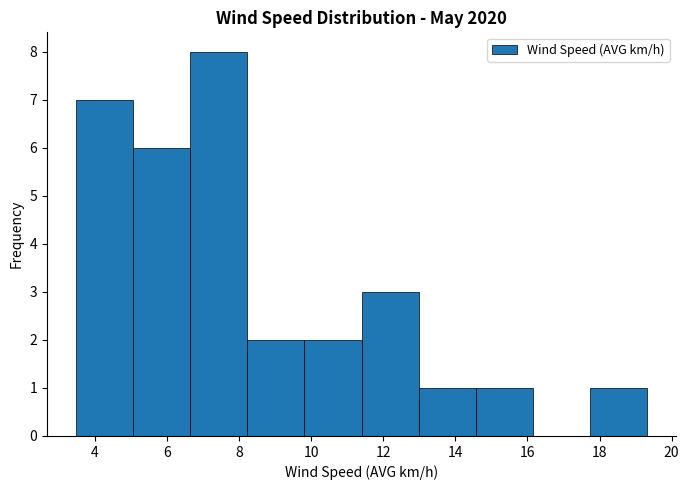

Reading left to right, transcribe this chart: for each bar, give the range it covers on the x-axis and its height. Neither the bar edges nor the heights are printed on the chart, so give them approximately, as read against the axes.

3.4 to 5.0: 7
5.0 to 6.6: 6
6.6 to 8.2: 8
8.2 to 9.8: 2
9.8 to 11.4: 2
11.4 to 13.0: 3
13.0 to 14.6: 1
14.6 to 16.2: 1
16.2 to 17.8: 0
17.8 to 19.4: 1